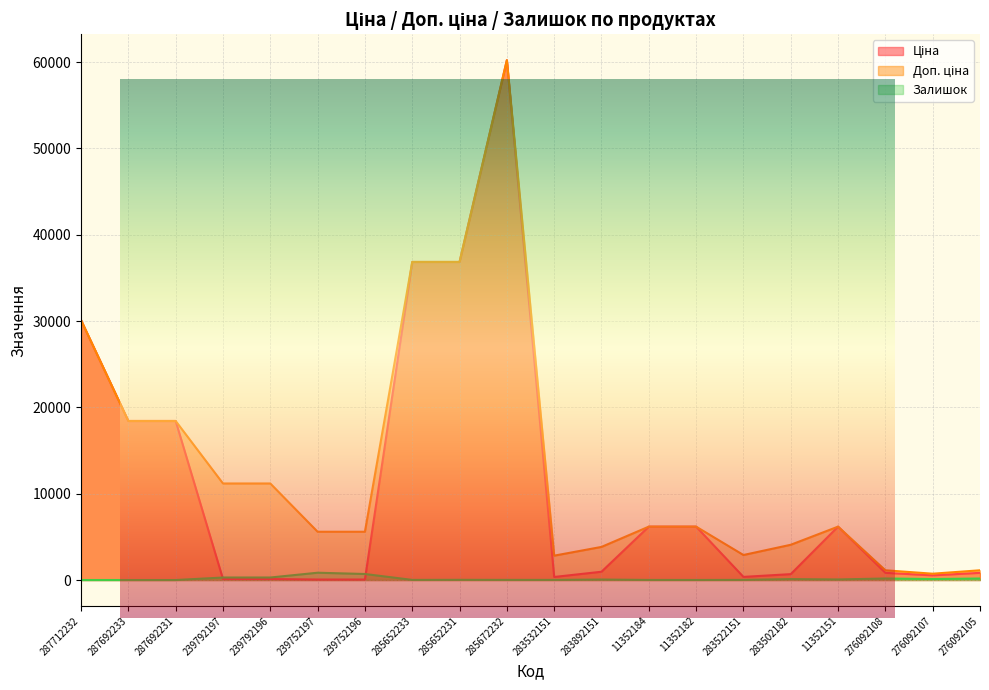

Which category has the highest value across all series?

285672232